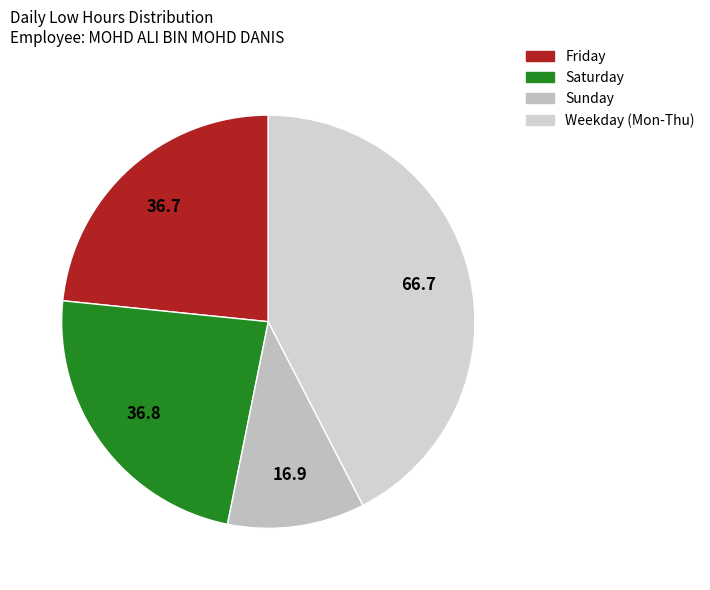

Count the number of slices in the pie.

4